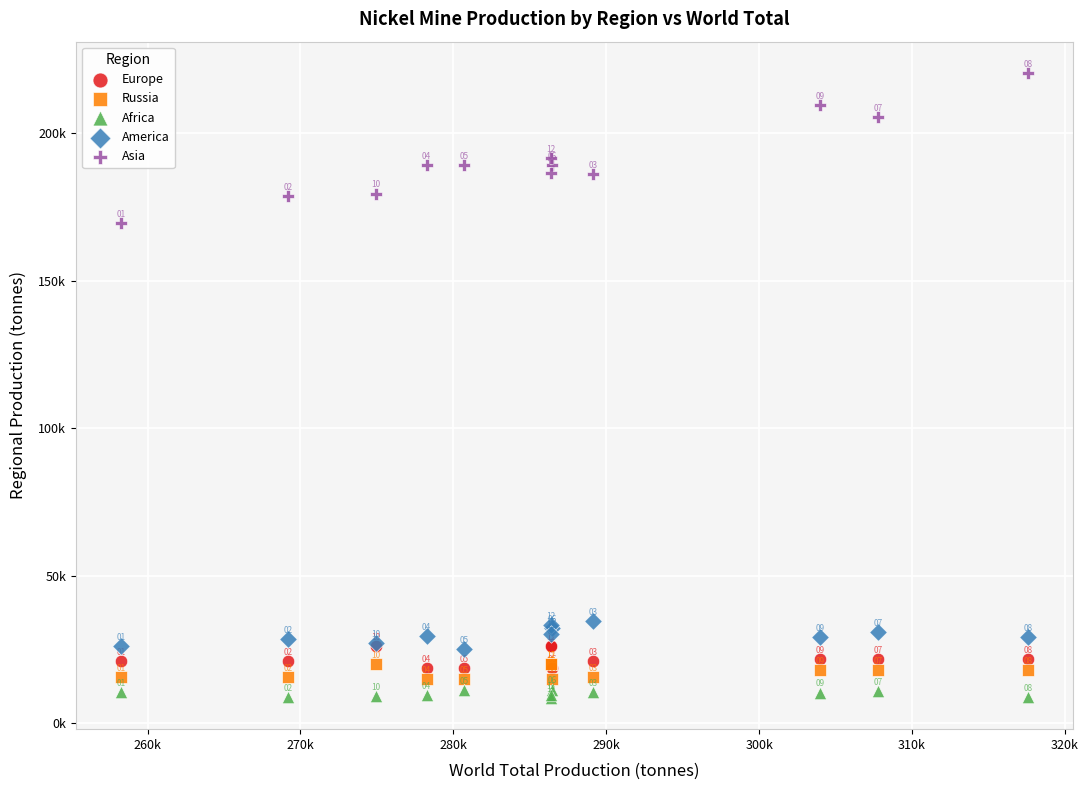

Which series contains the highest Y value?

Asia